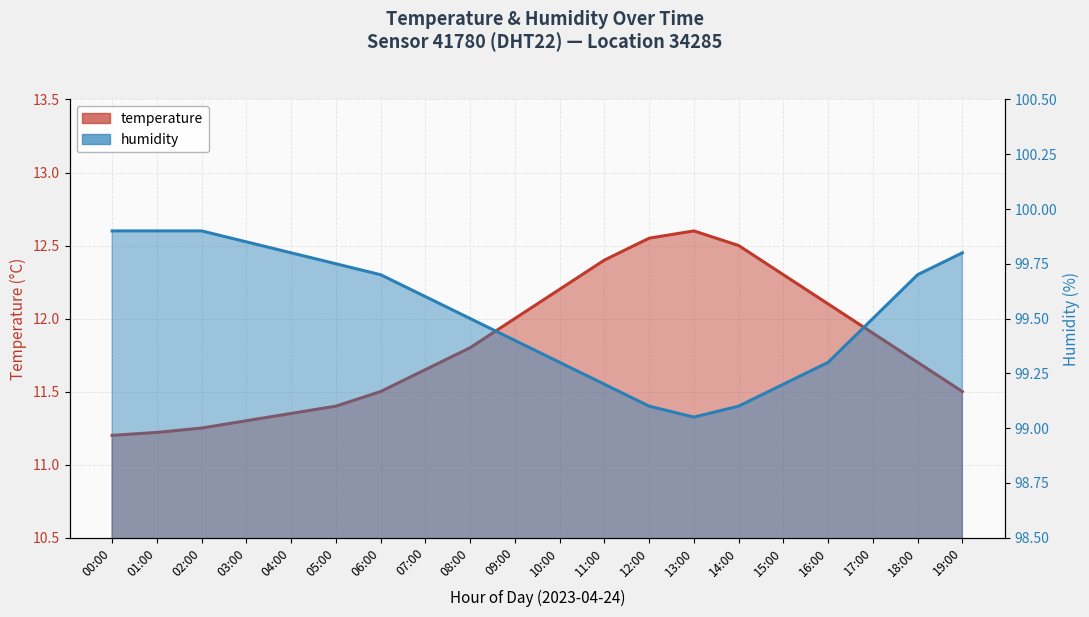

What is the minimum value for humidity?

99.0